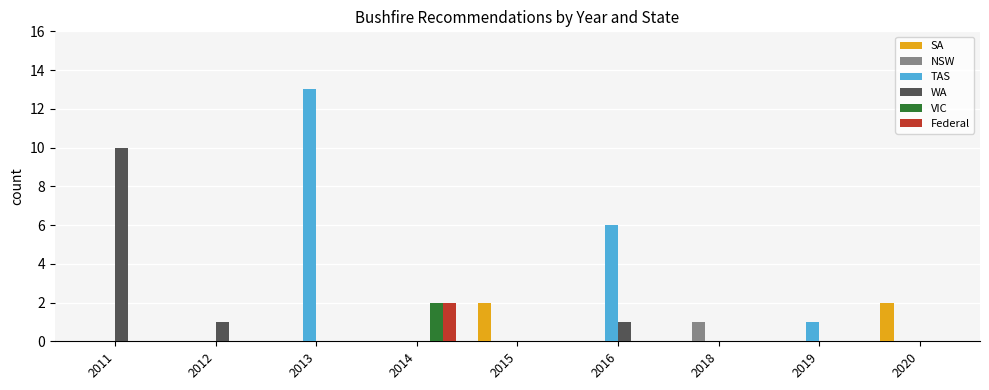

At which category is the sum across all series the highest?

2013